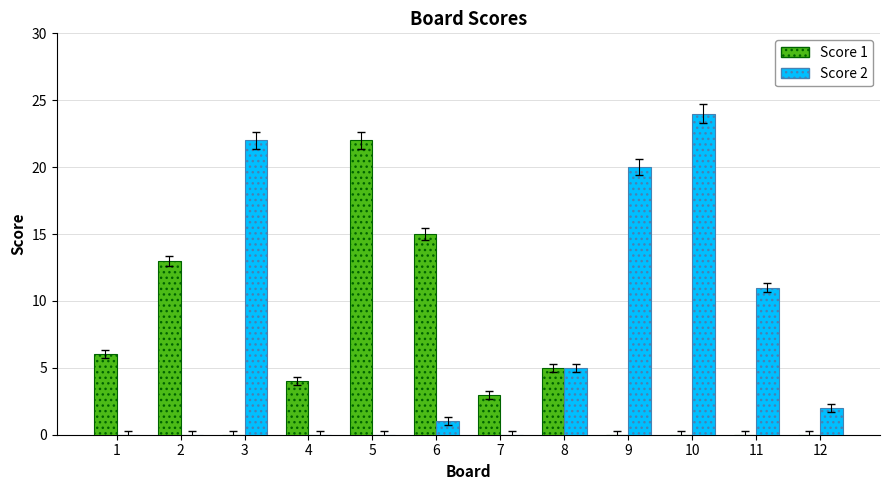

What is the total value across all series at 9?

20